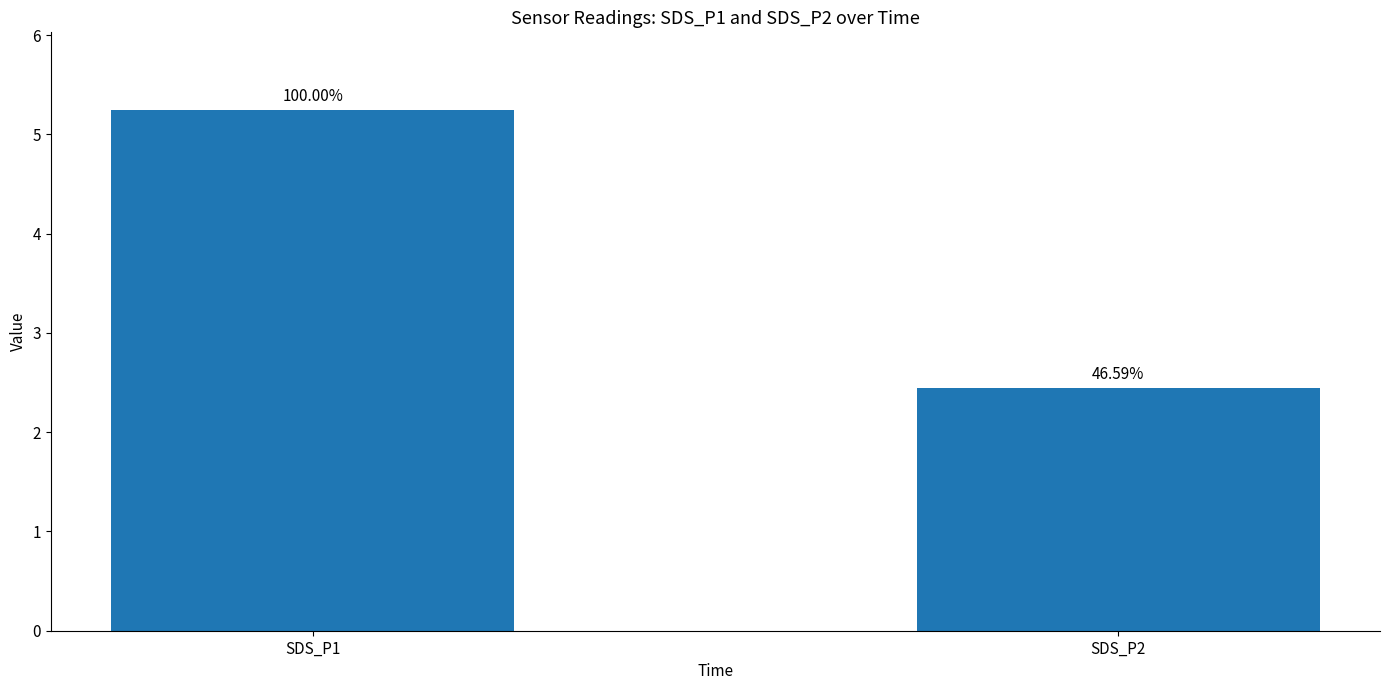

Approximately how many times larger is the value at SDS_P2 compared to SDS_P1?

0.5